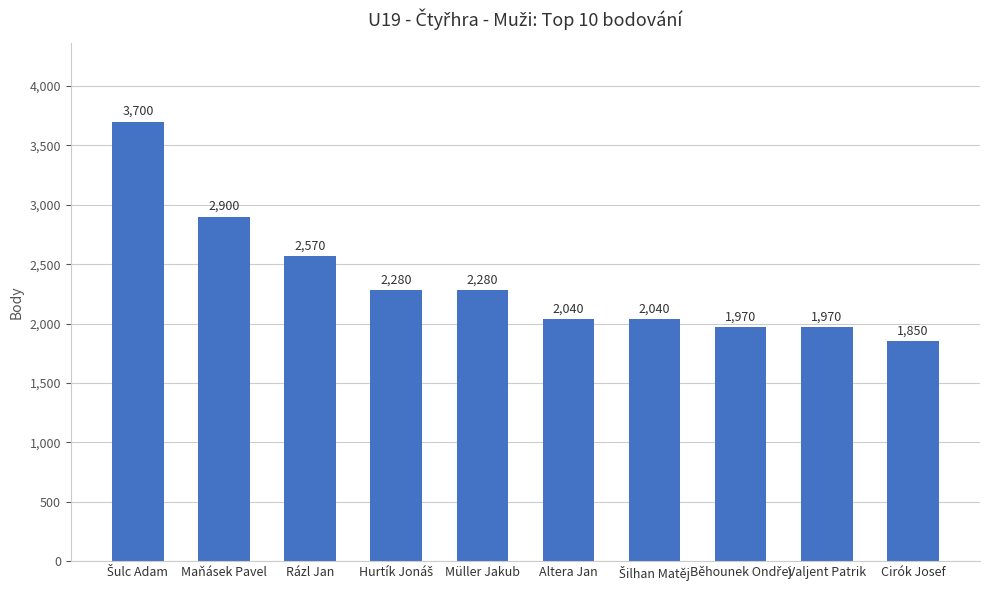

What is the value of the 3rd bar from the left?

2570